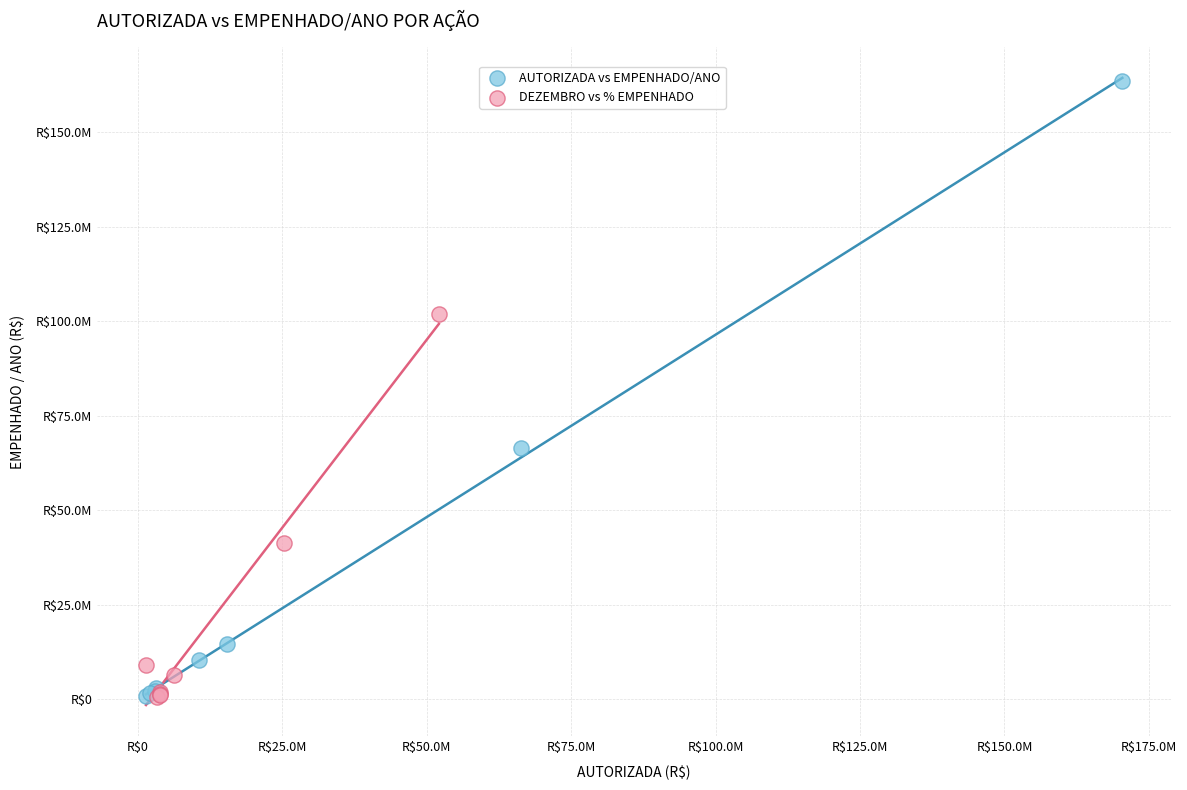

What are all the series names shown in the legend?

AUTORIZADA vs EMPENHADO/ANO, DEZEMBRO vs % EMPENHADO